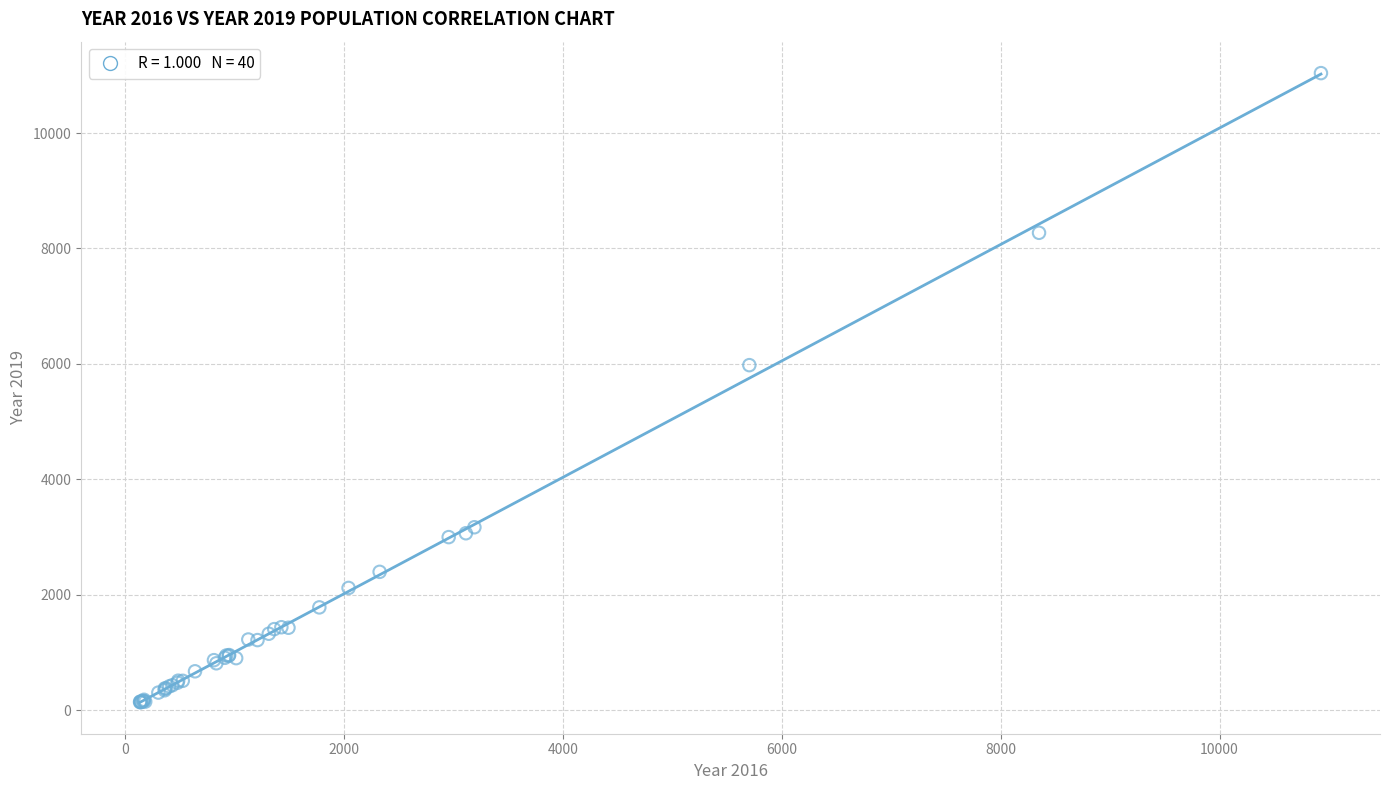

What Y value in the scatter plot is closest to 5588?

5978